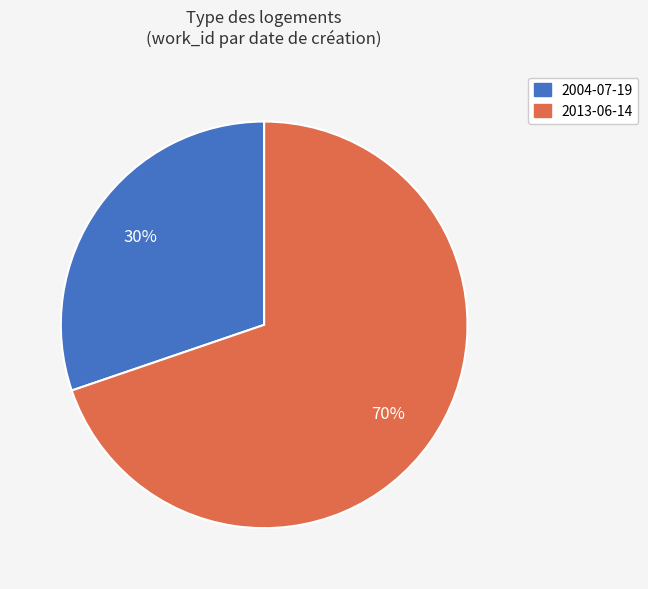

The 2013-06-14 slice represents 70% of the pie. True or false?

True